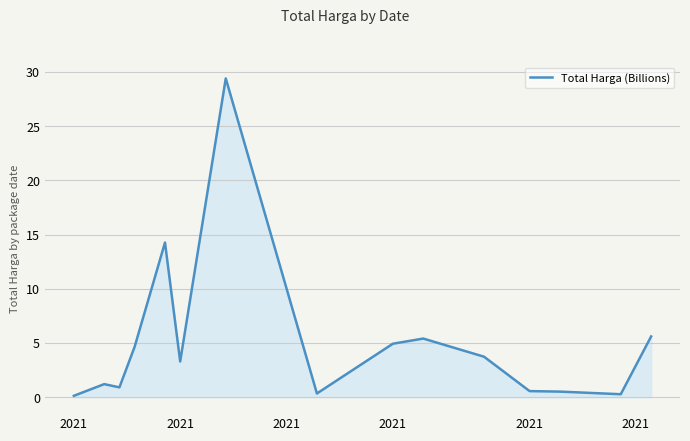

What is the maximum value shown in the chart?

29.4